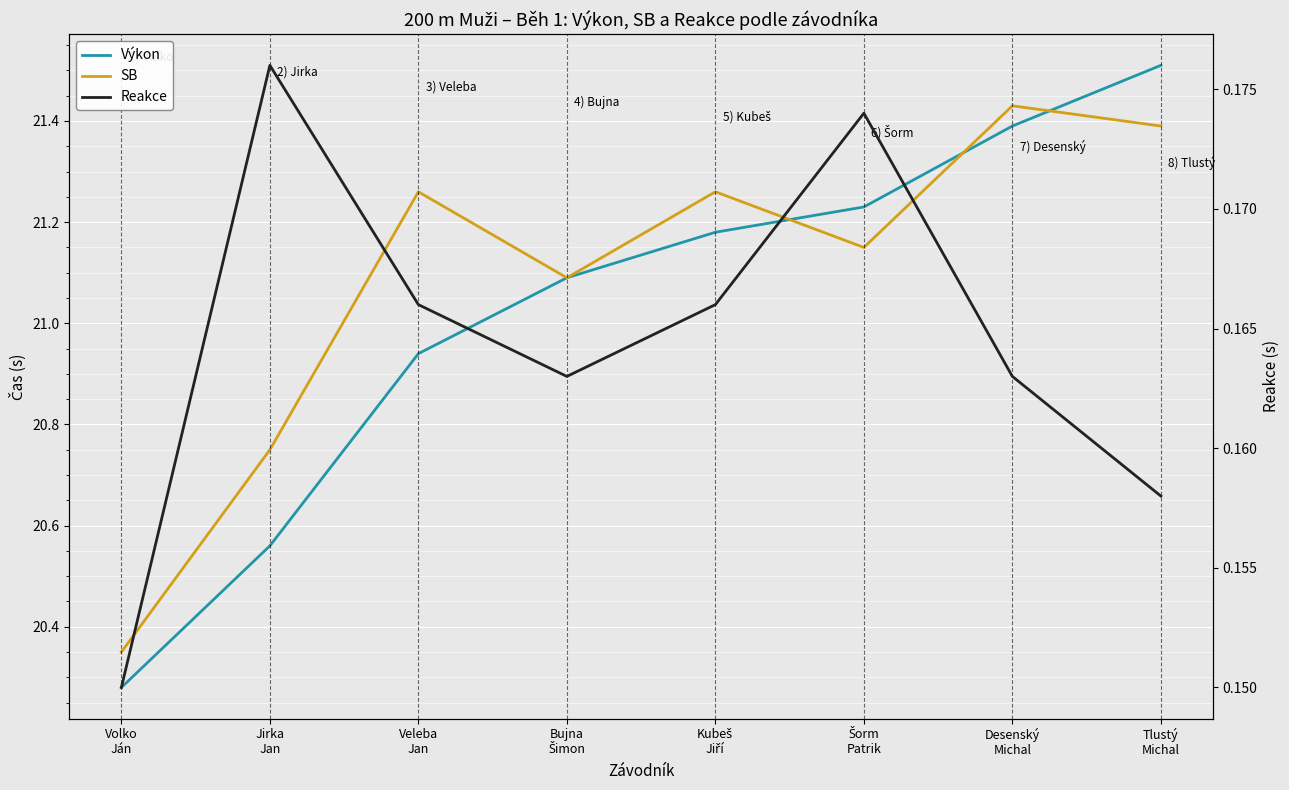

The SB series shows 6.6 at Kubeš
Jiří. True or false?

False